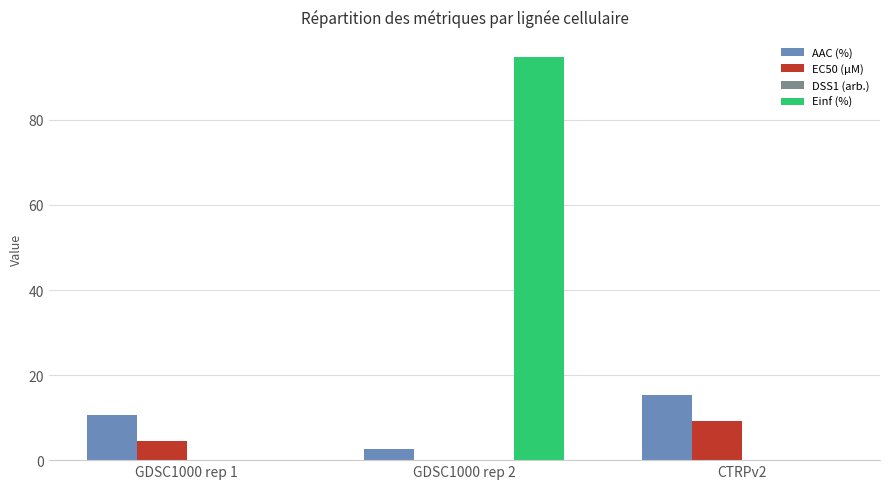

Is the value of AAC (%) at GDSC1000 rep 1 greater than the value of Einf (%) at CTRPv2?

Yes